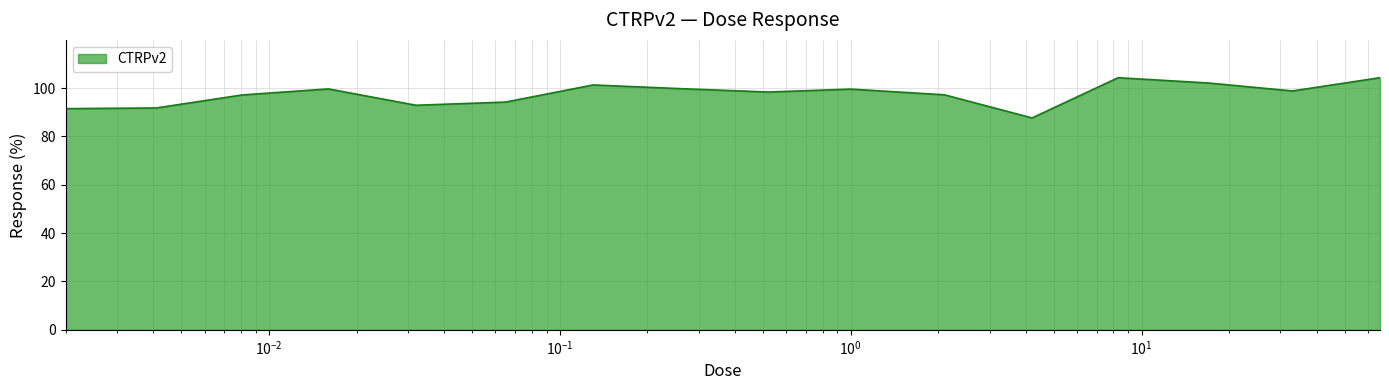

What is the smallest value displayed?

87.7